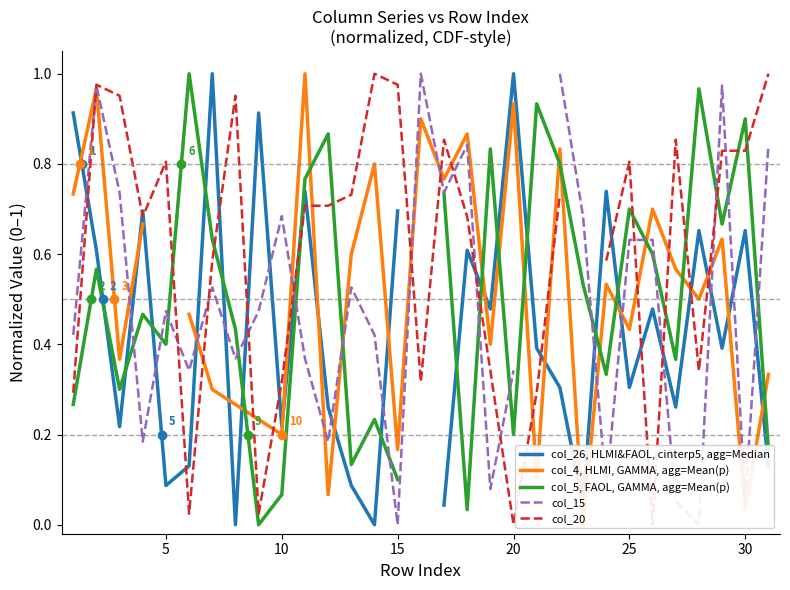

What is the difference between the maximum and second lowest values in the col_5, FAOL, GAMMA, agg=Mean(p) series?

0.9